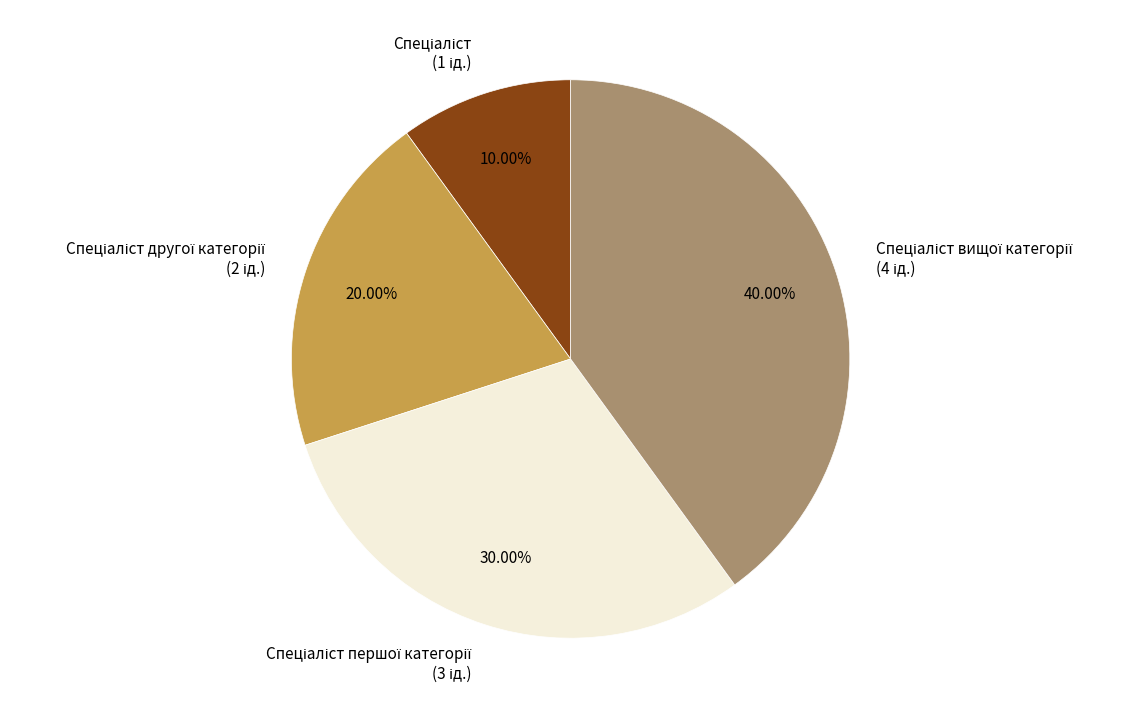

Does any single category account for the majority?

No